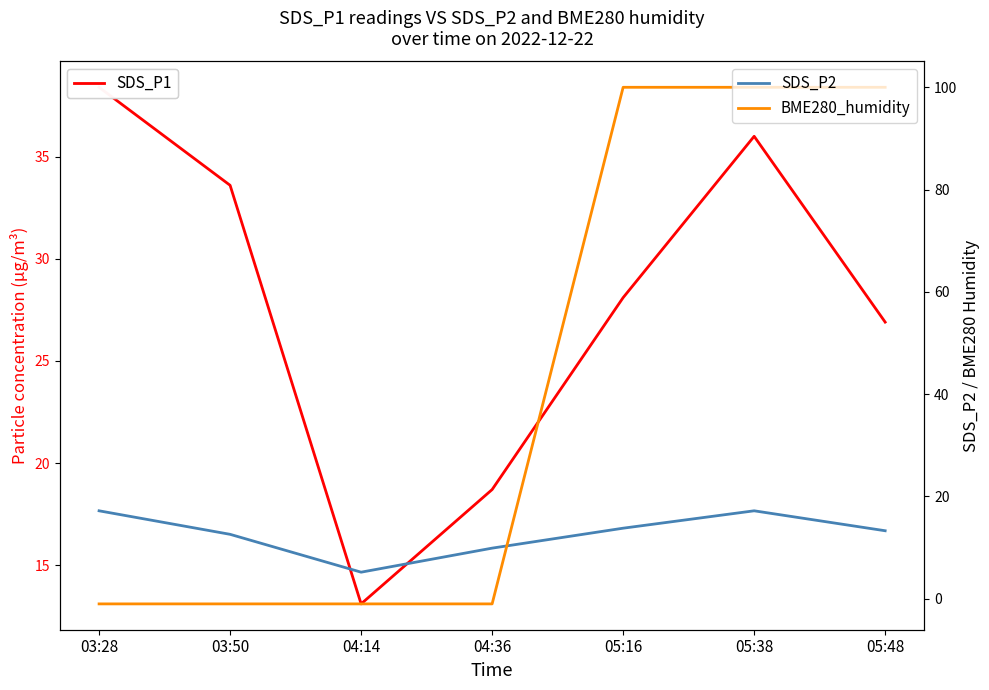

Does the chart have visible grid lines?

No